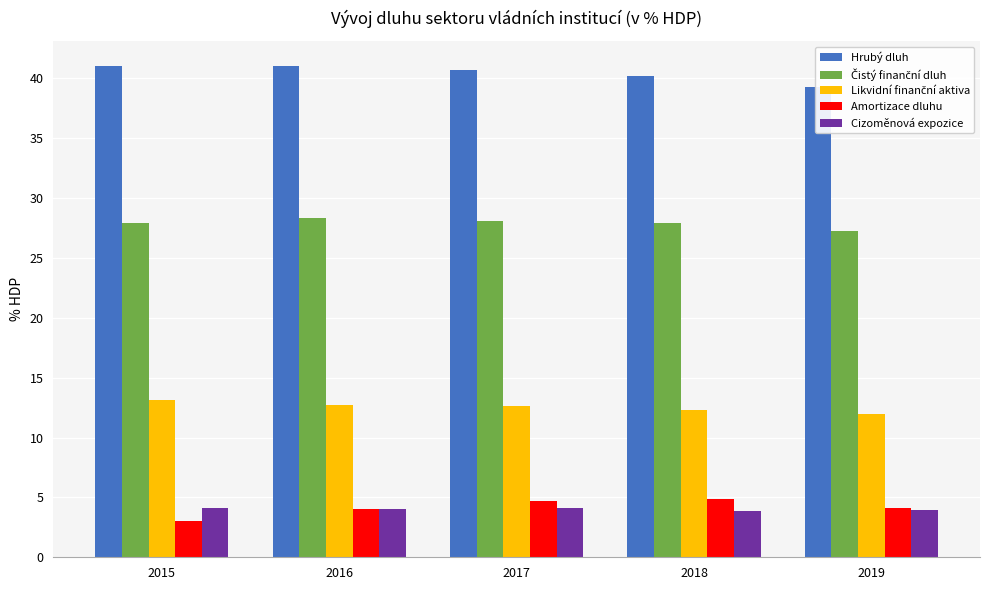

What value does the Likvidní finanční aktiva series have at 2016?

12.7